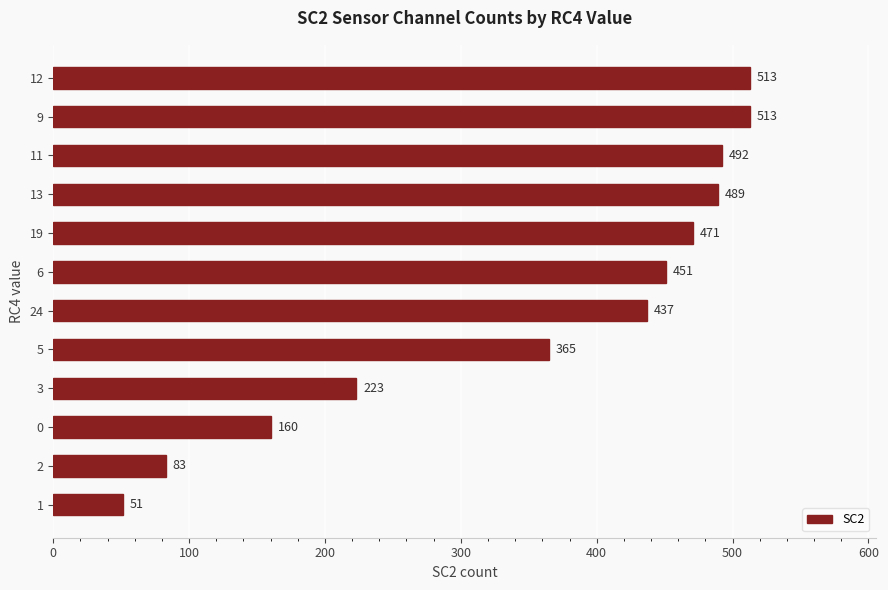

What is the difference between the second highest and second lowest values?

430